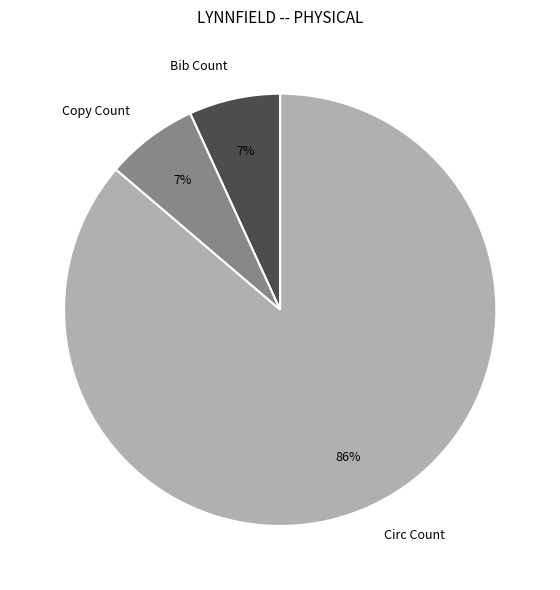

True or false: Circ Count accounts for 86% of the total.

True